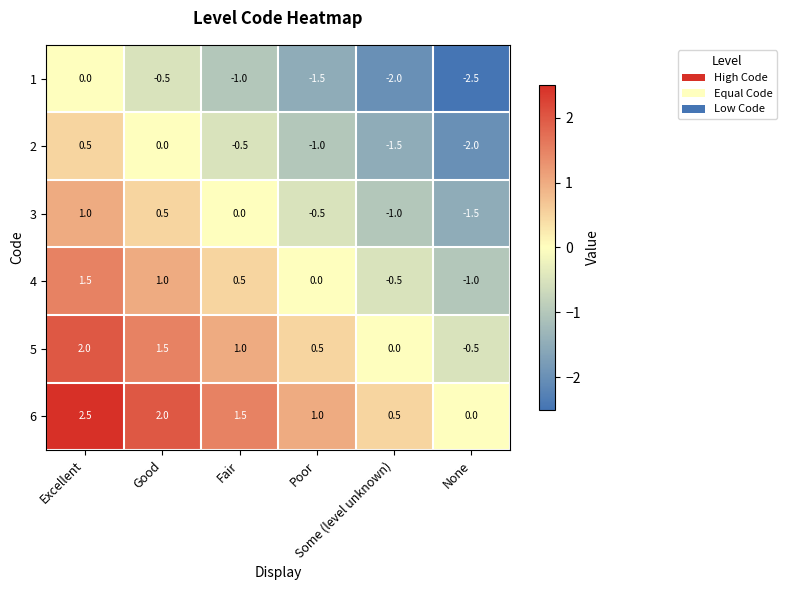

What is the sum of all 4 values?

1.5